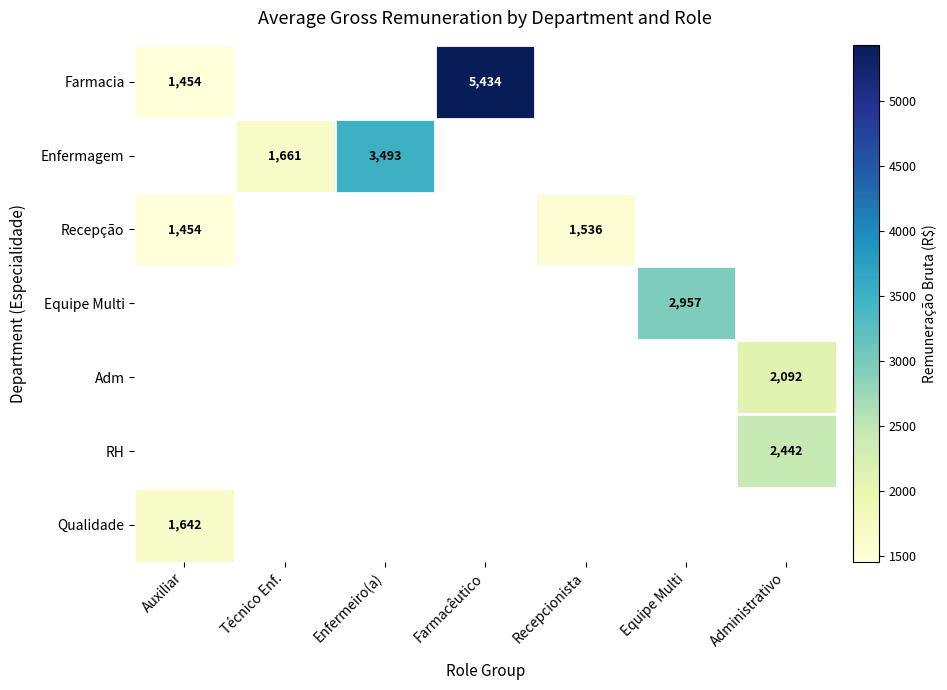

Which label corresponds to the largest value in the chart?

Farmacêutico